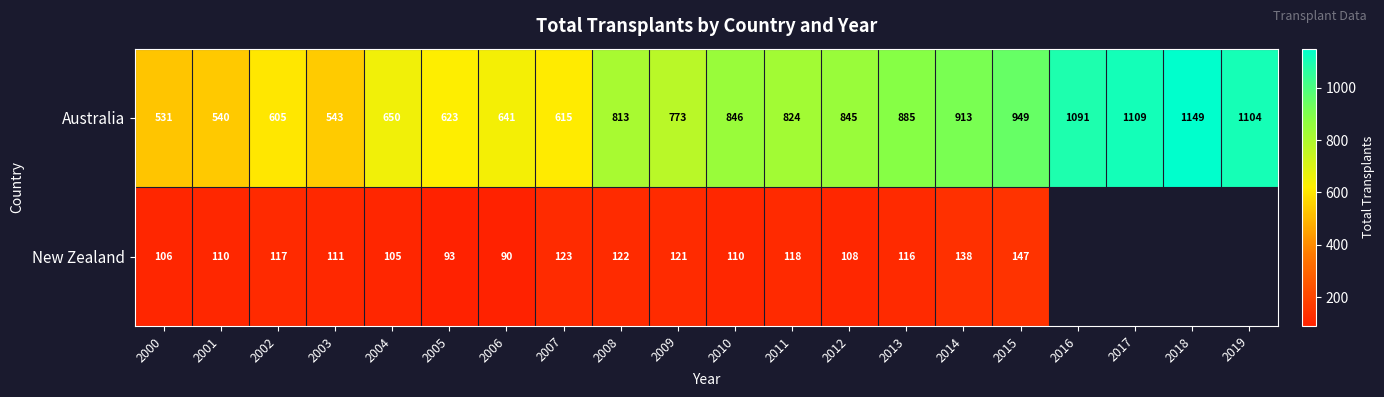

Between 2013 and 2014, which series saw the biggest shift?

Australia